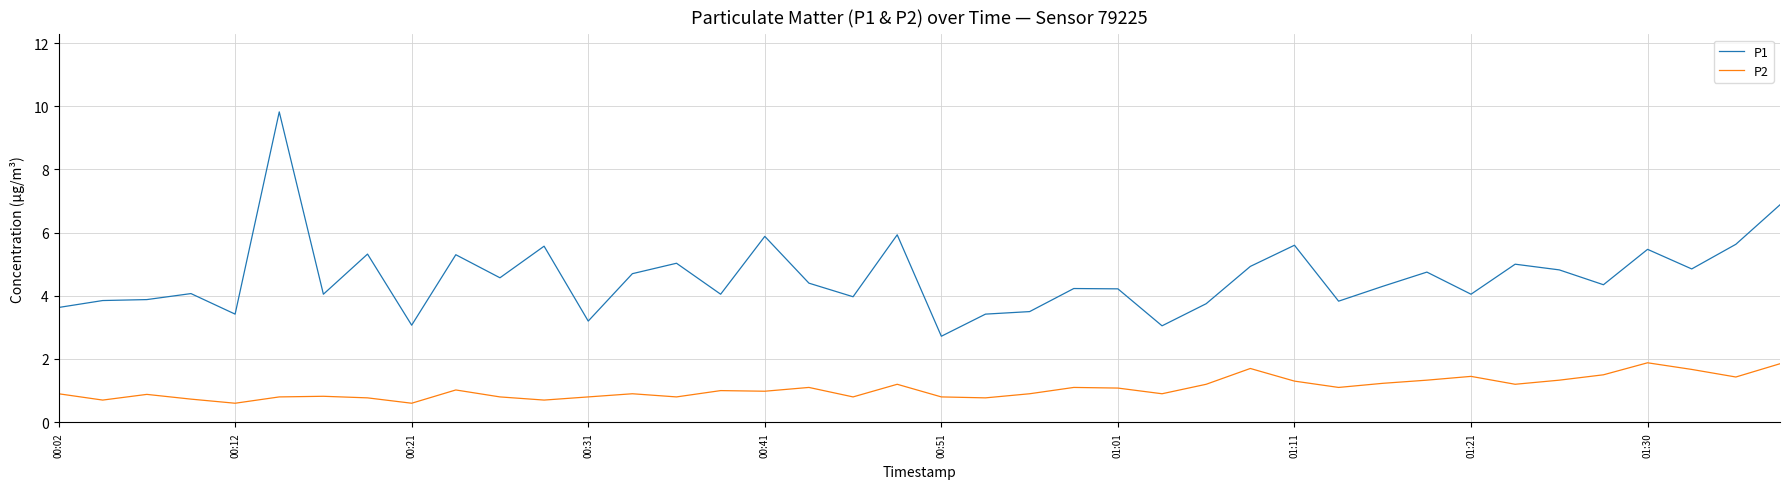

Which series has the widest spread of values?

P1